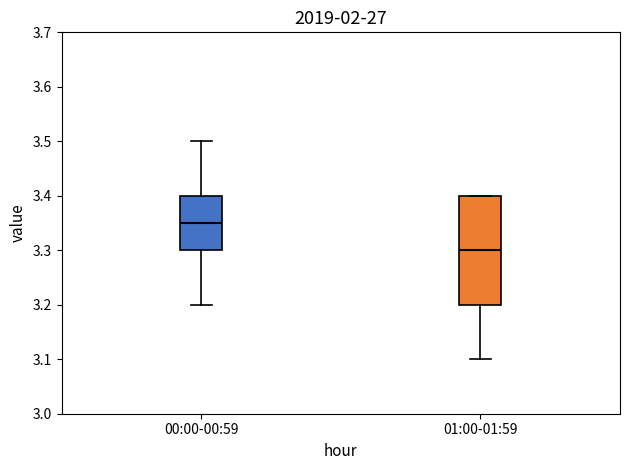

Where does the upper whisker of the box for 00:00-00:59 end on the y-axis? The values are not printed on the chart, so give them approximately, as read against the axis.

3.50